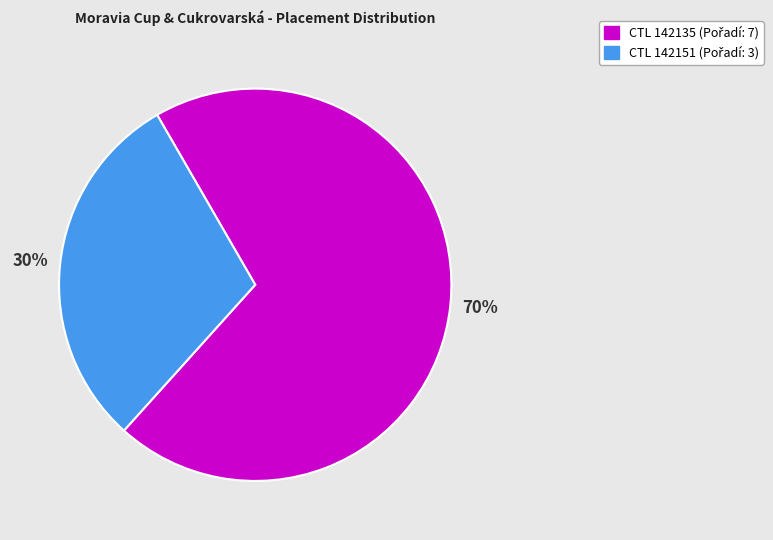

Count the number of slices in the pie.

2